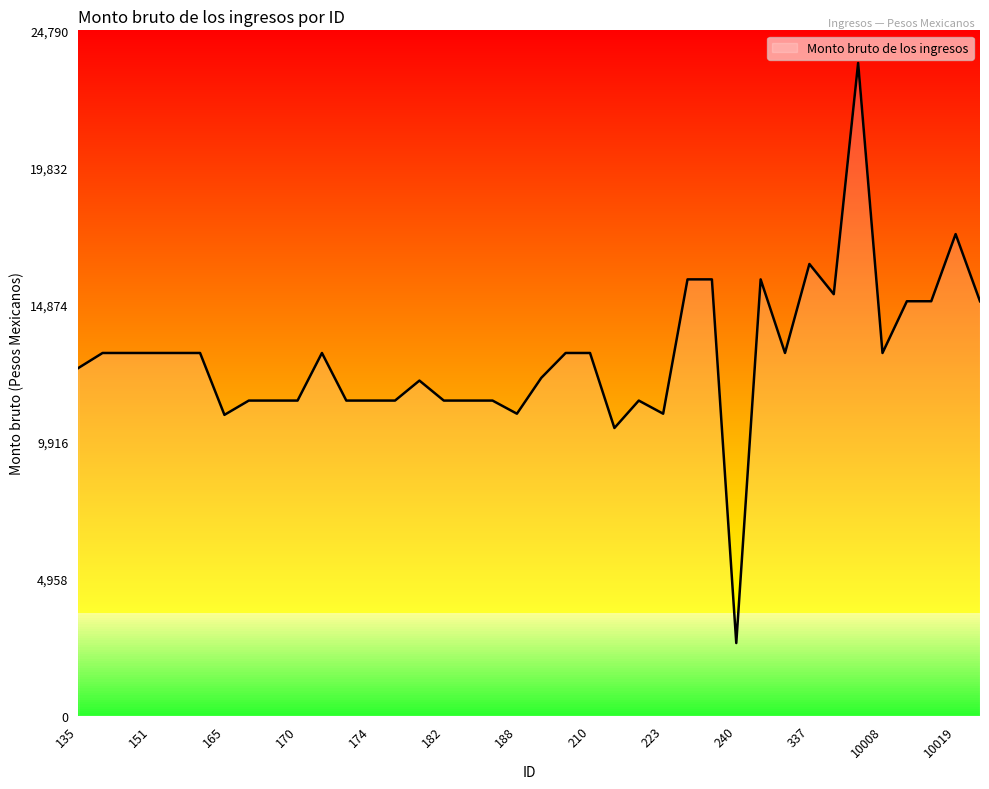

What is the maximum value shown in the chart?

23610.3